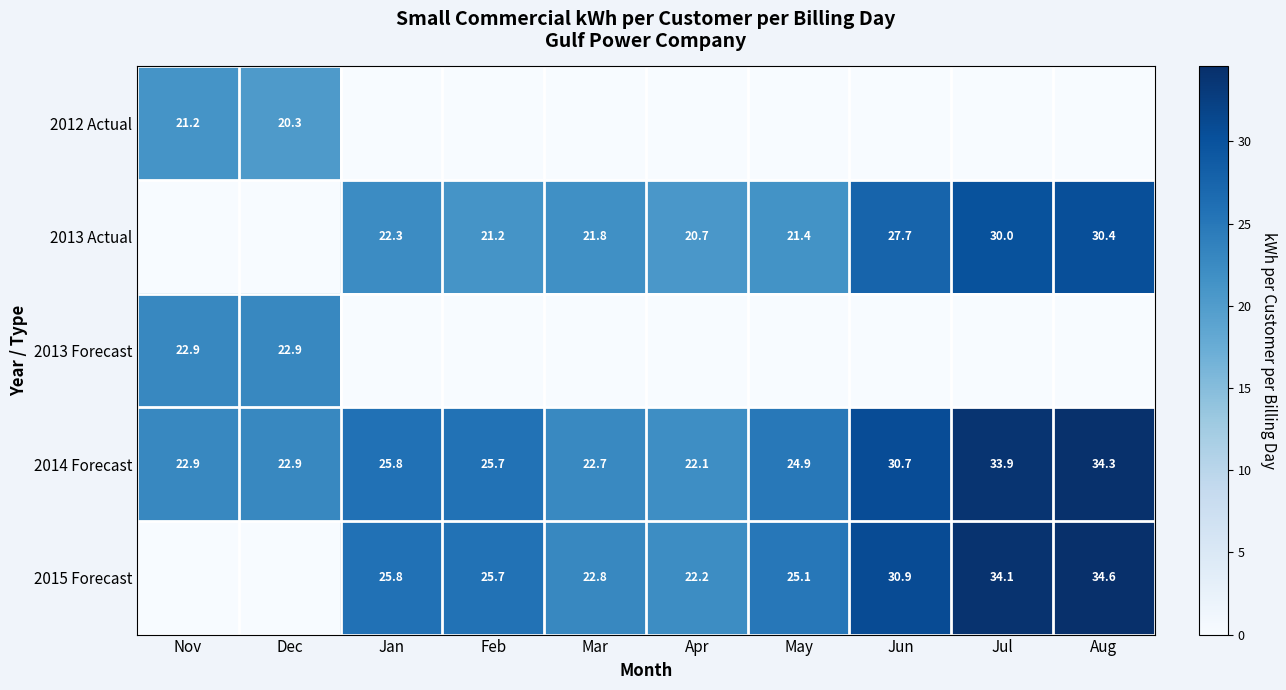

The value of 2015 Forecast at May is 25.1. True or false?

True